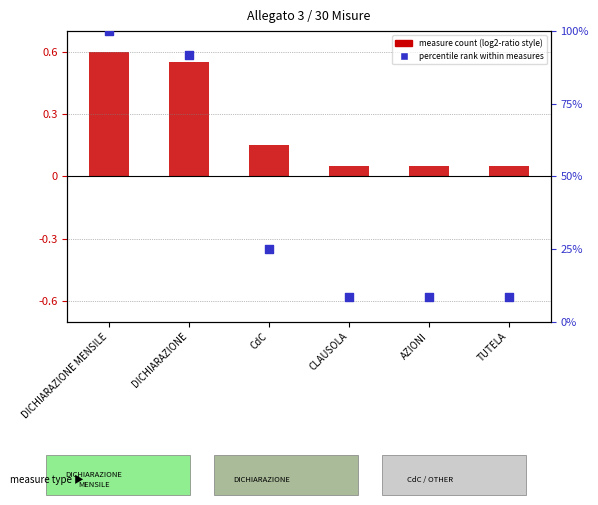

Which series reaches the minimum Y coordinate?

measure count (normalized)